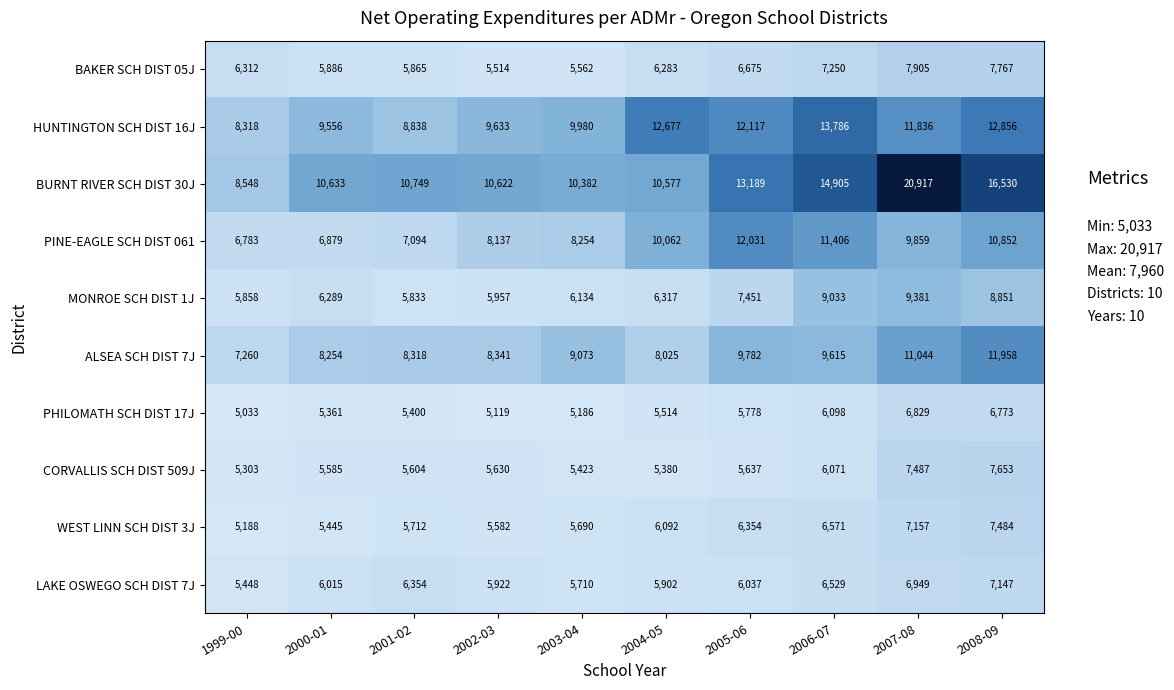

What is the total value across all series at 2000-01?

69903